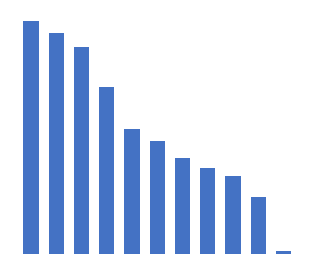

Does the chart contain any negative values?

No